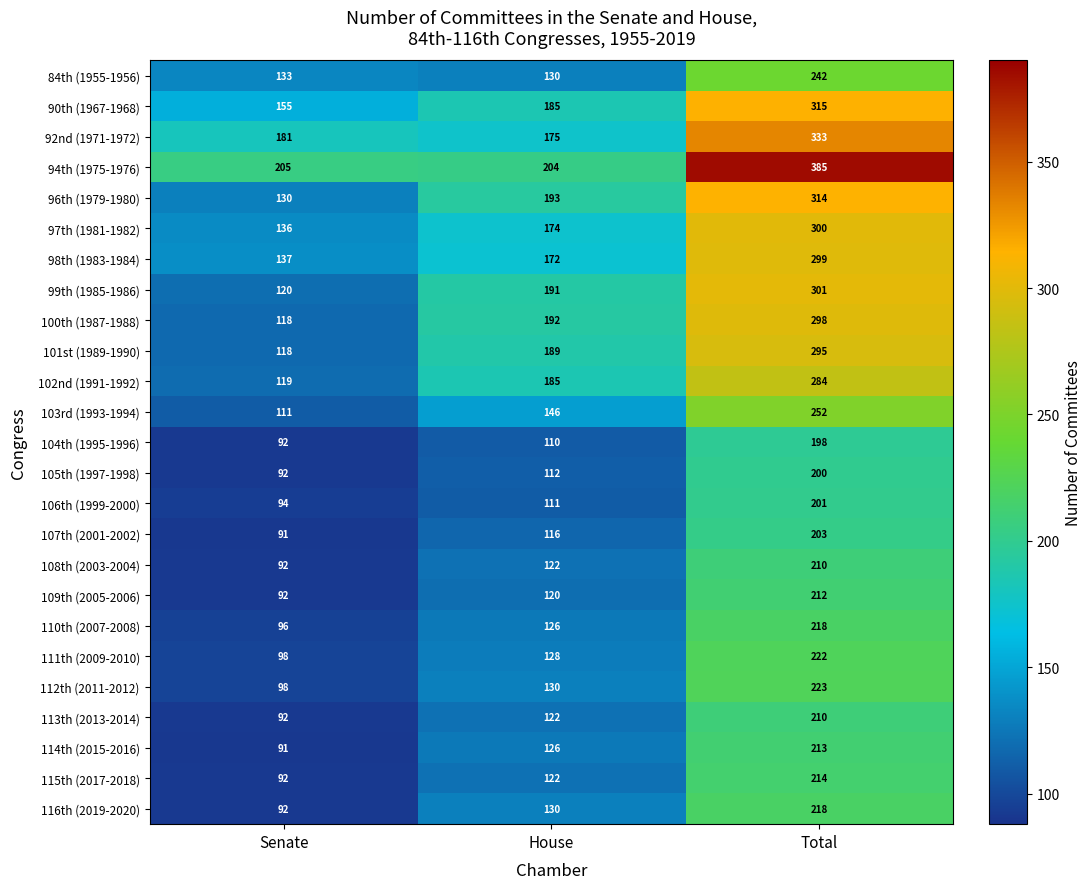

Which category has the highest value across all series?

Total